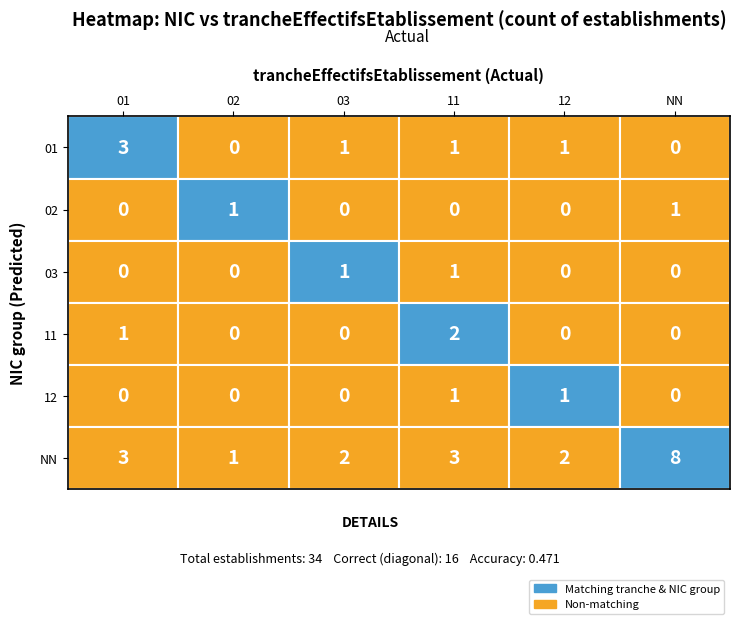

List the series in order of their peak value, lowest first.

02, 03, 12, 11, 01, NN